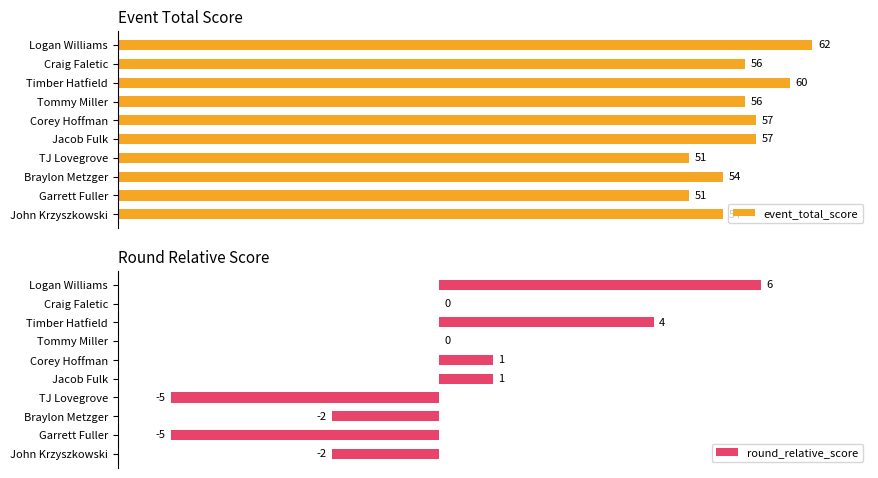

What value does the event_total_score series have at John Krzyszkowski, to the nearest 5?

55